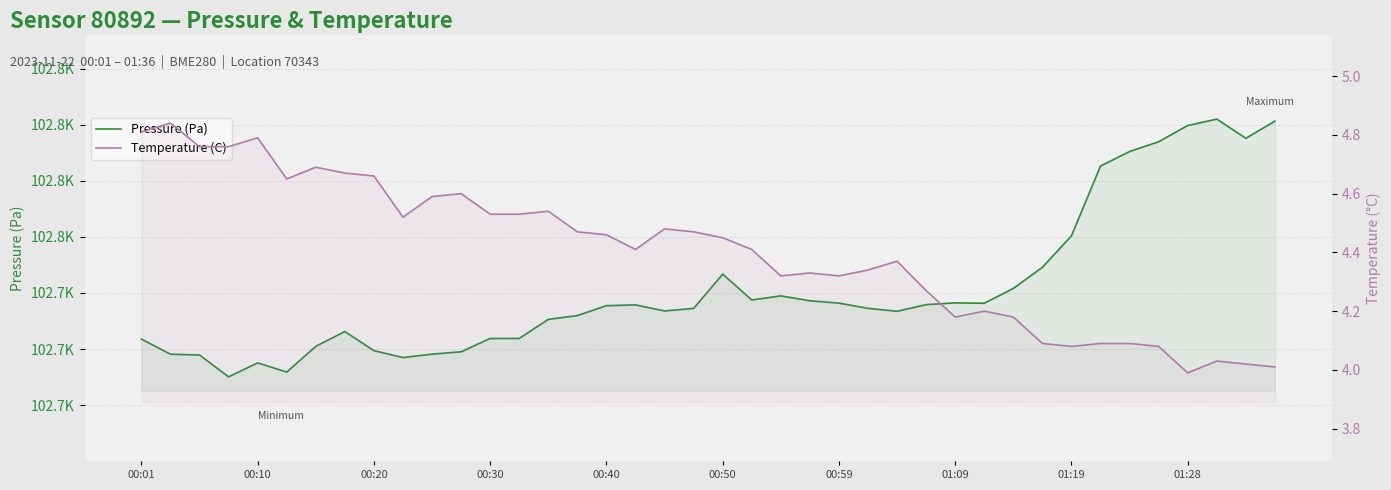

How many values in the Temperature (C) series are below 4?

1